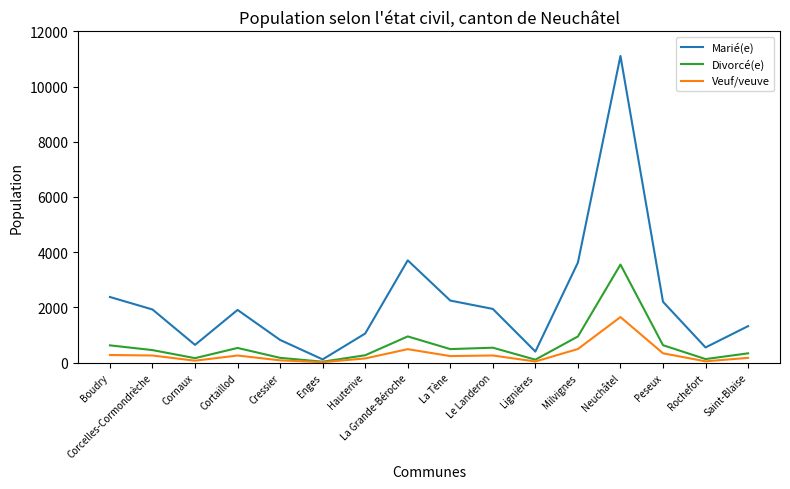

Rank the series by their average value, from highest to lowest.

Marié(e), Divorcé(e), Veuf/veuve